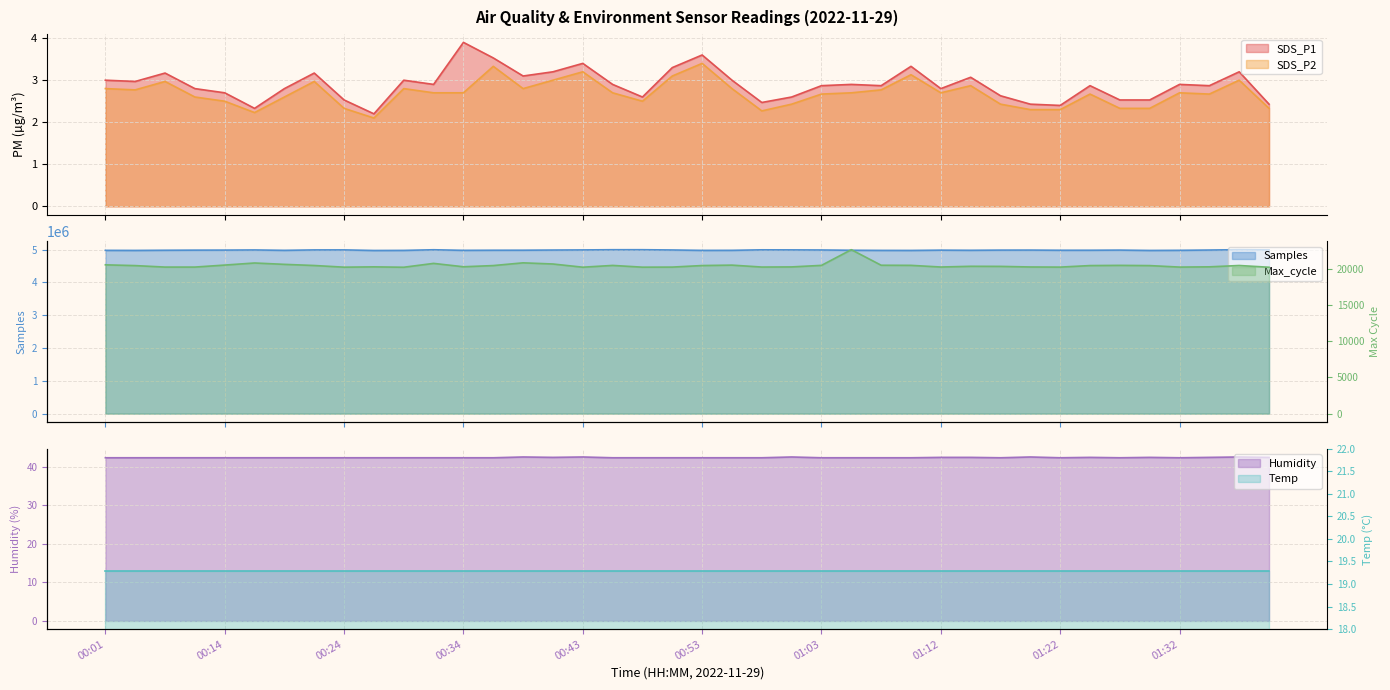

True or false: SDS_P1 has a value of 1.1 at 00:14.

False